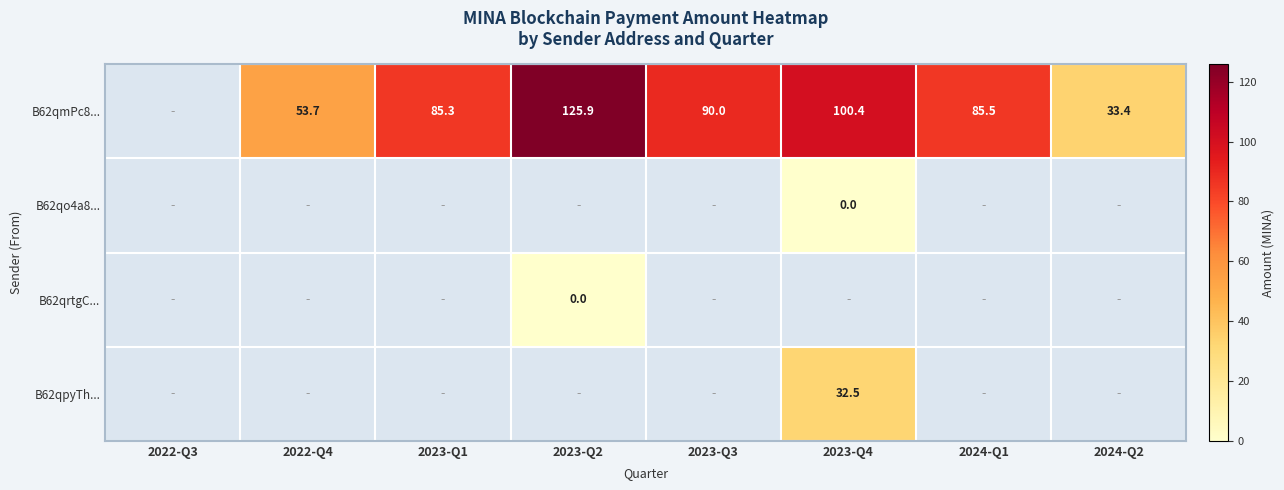

The value of B62qmPc8... at 2024-Q1 is 23.8. True or false?

False